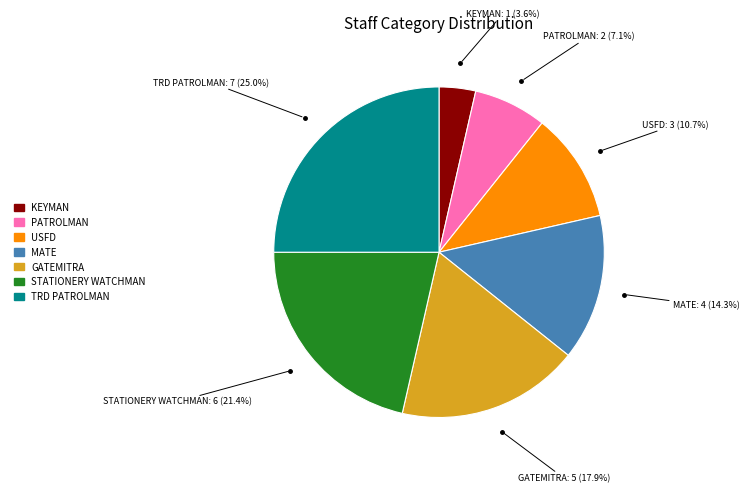

Does any single category account for the majority?

No